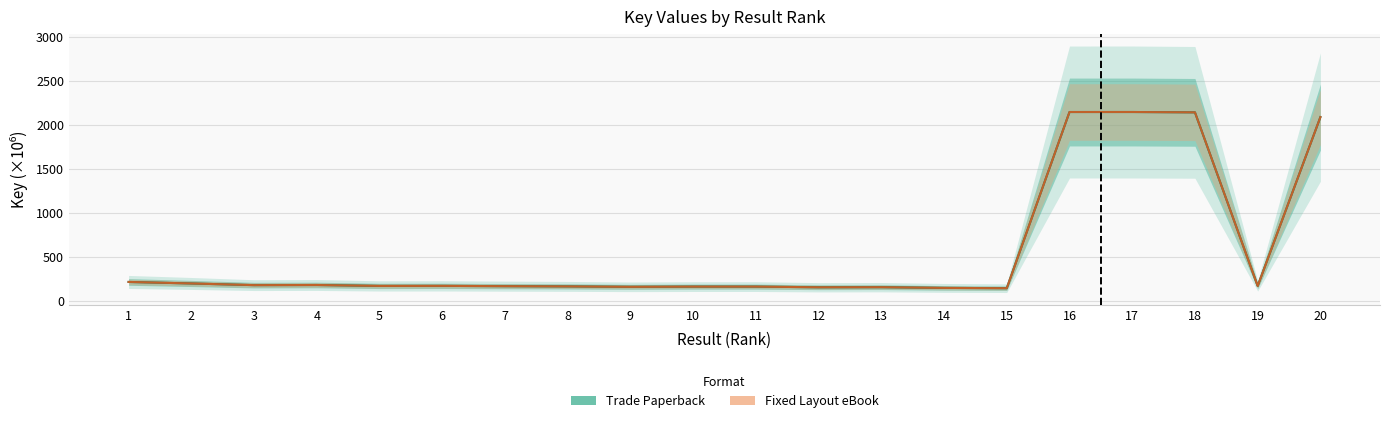

Which series has the largest total across all categories?

Trade Paperback